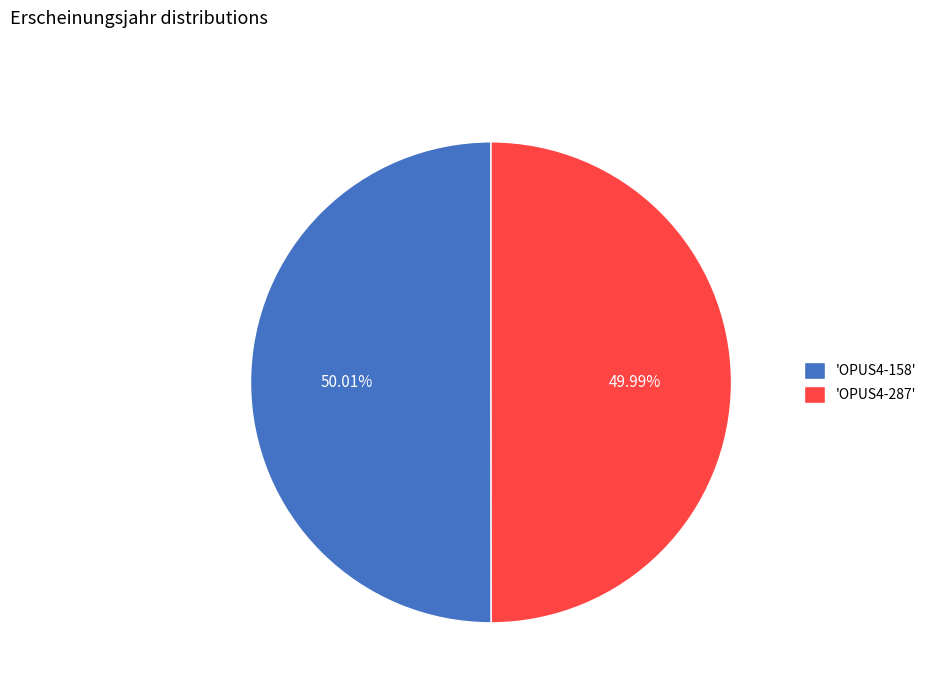

Is there any slice that represents more than half of the pie?

Yes